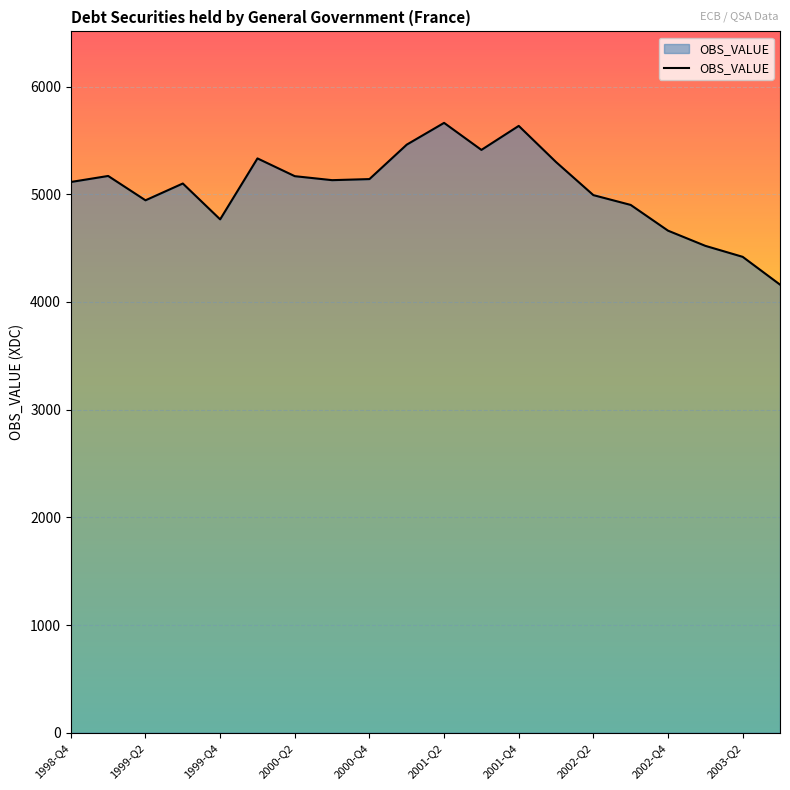

What is the minimum value shown in the chart?

4161